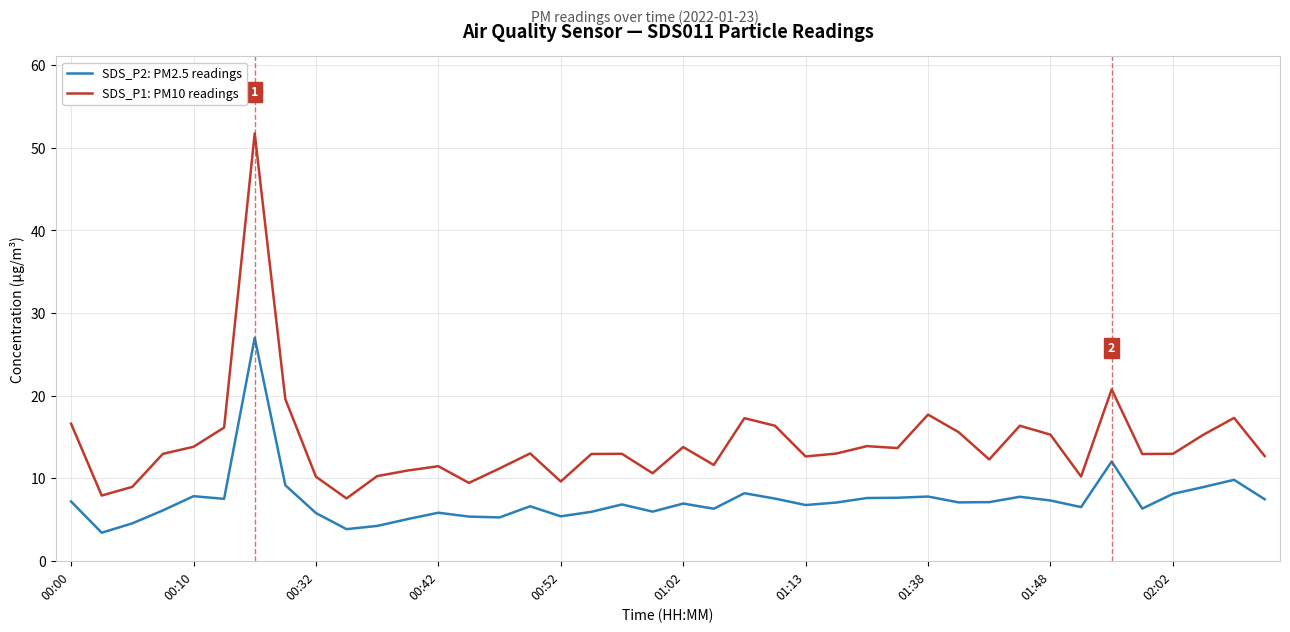

List the series in order of their peak value, lowest first.

SDS_P2: PM2.5 readings, SDS_P1: PM10 readings